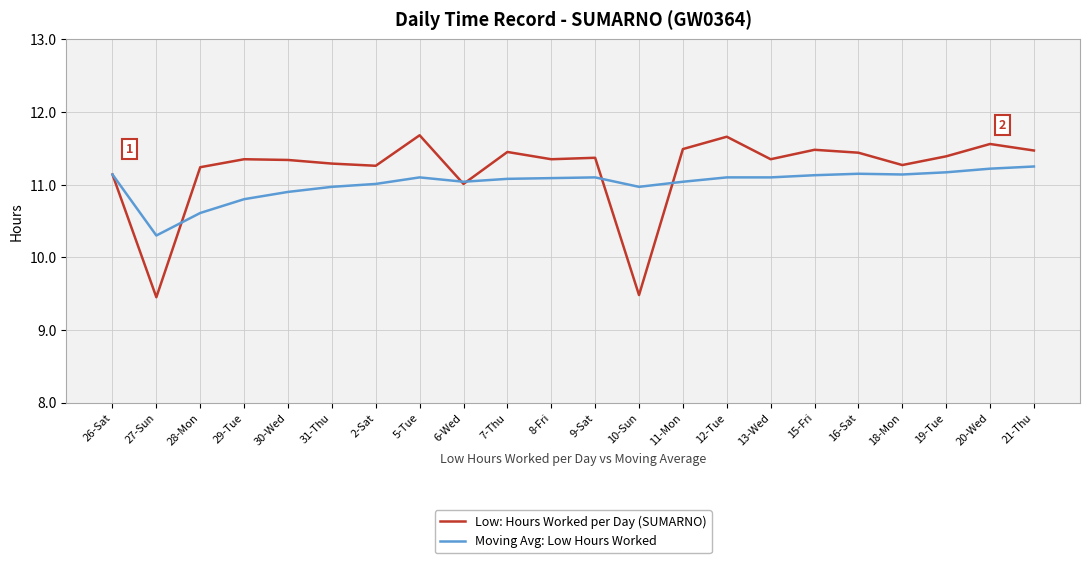

What position from the left is 9-Sat?

12